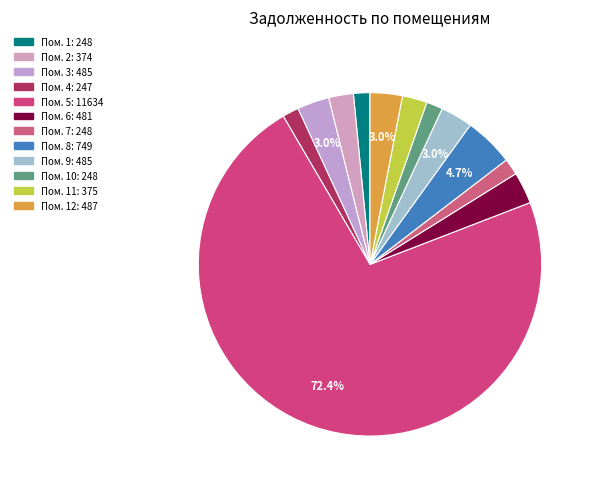

Does any single category account for the majority?

Yes